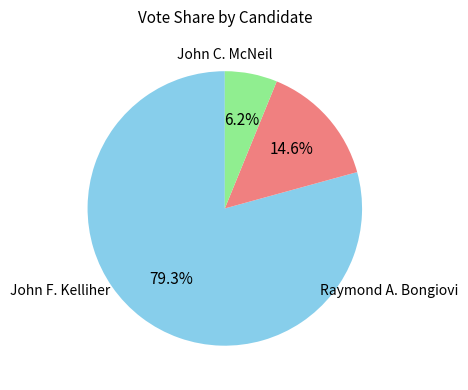

Is there a majority slice in this chart?

Yes